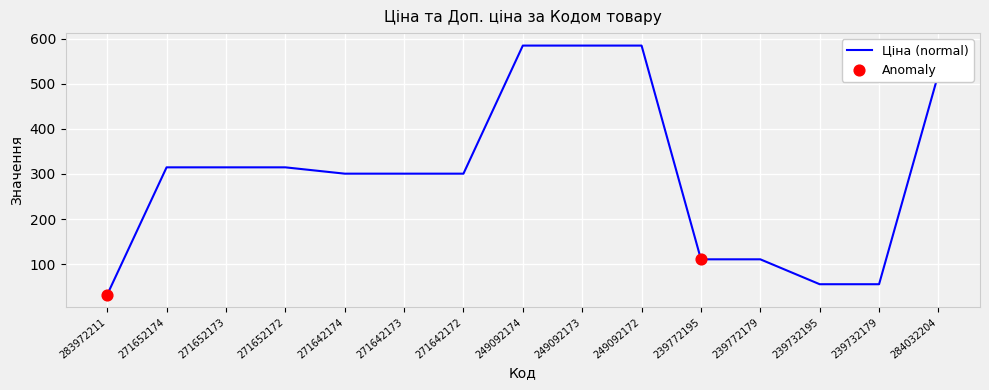

Between 271652173 and 249092173, which is larger?

249092173